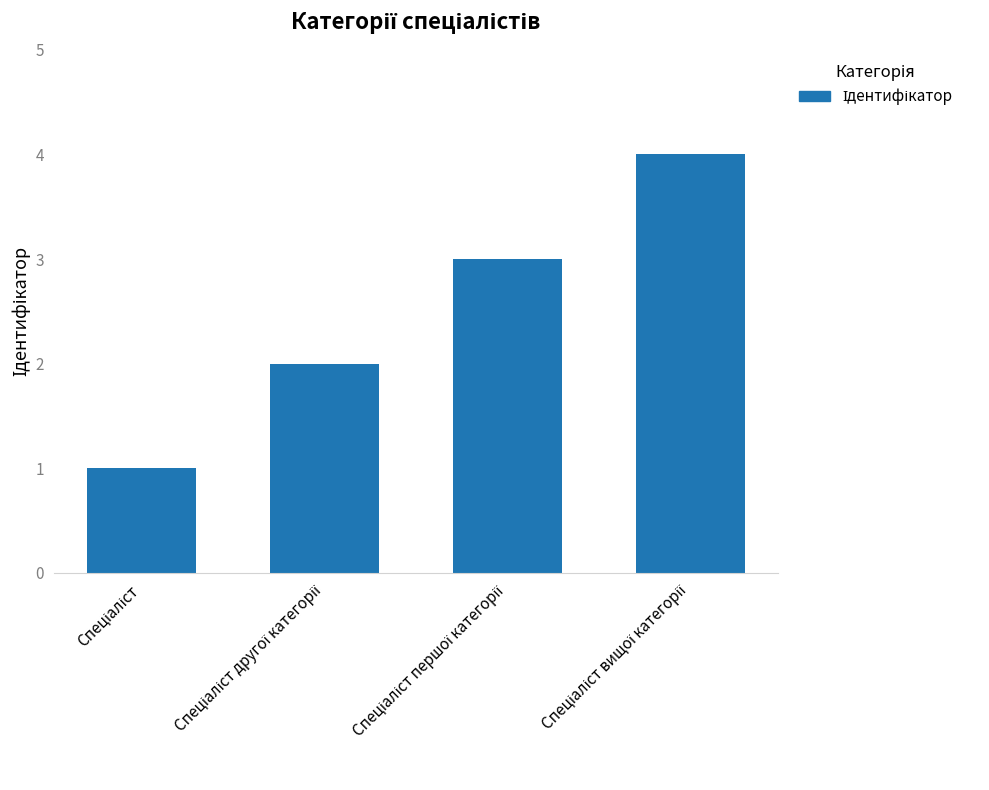

What is the sum of all values?

10